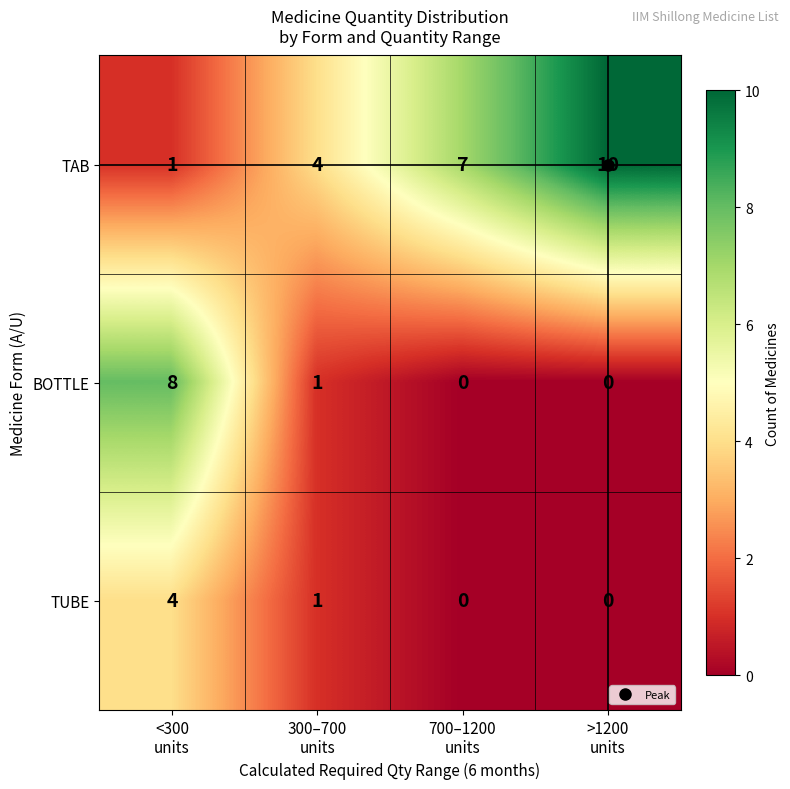

At which category is the sum across all series the highest?

<300
units